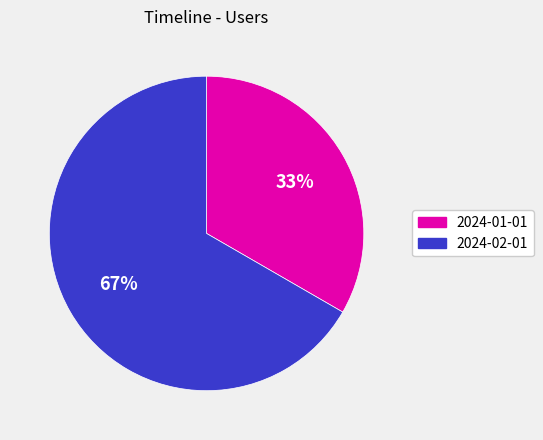

Is there a majority slice in this chart?

Yes